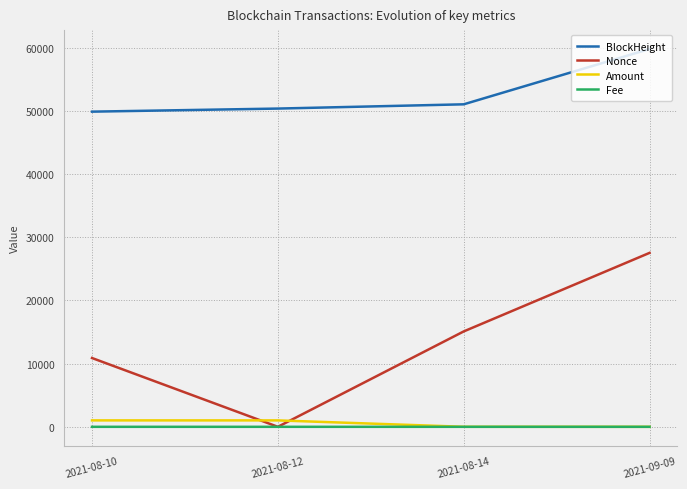

How many distinct data groups are displayed?

4